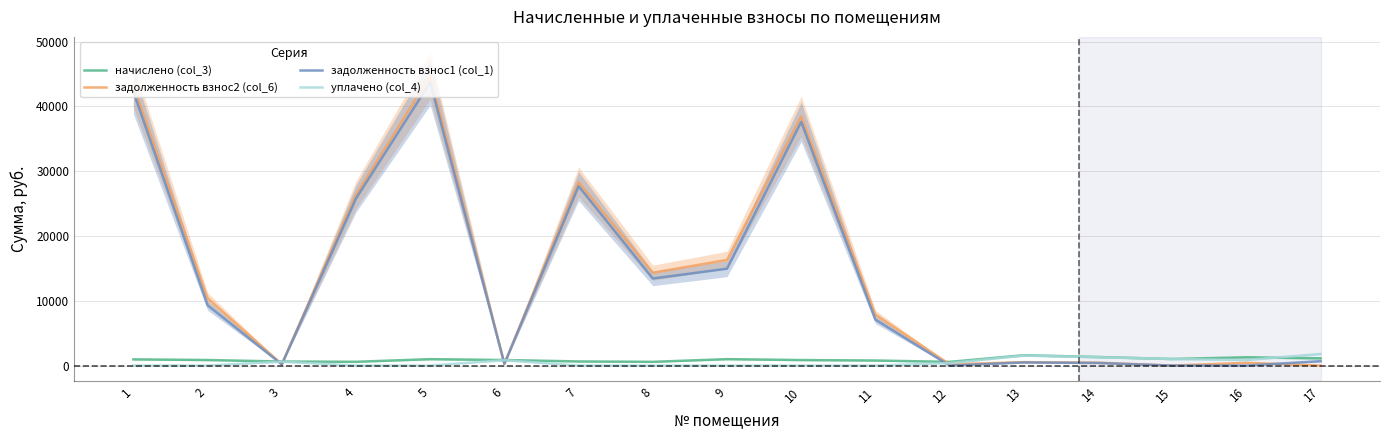

Read the задолженность взнос1 (col_1) value at 9.

14953.1